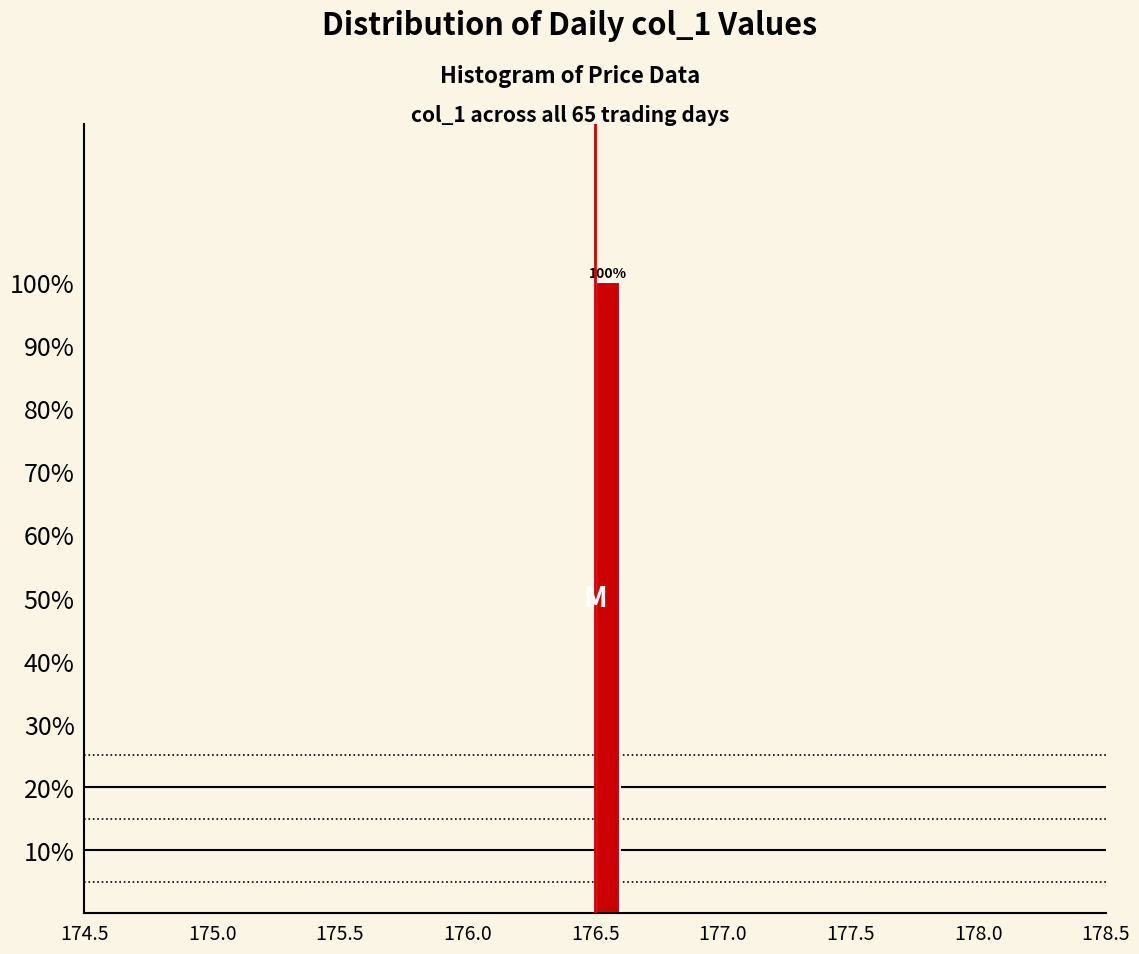

Around what value on the x-axis is the tallest bar? Give the approximate position of its centre, as read against the axis.

176.55